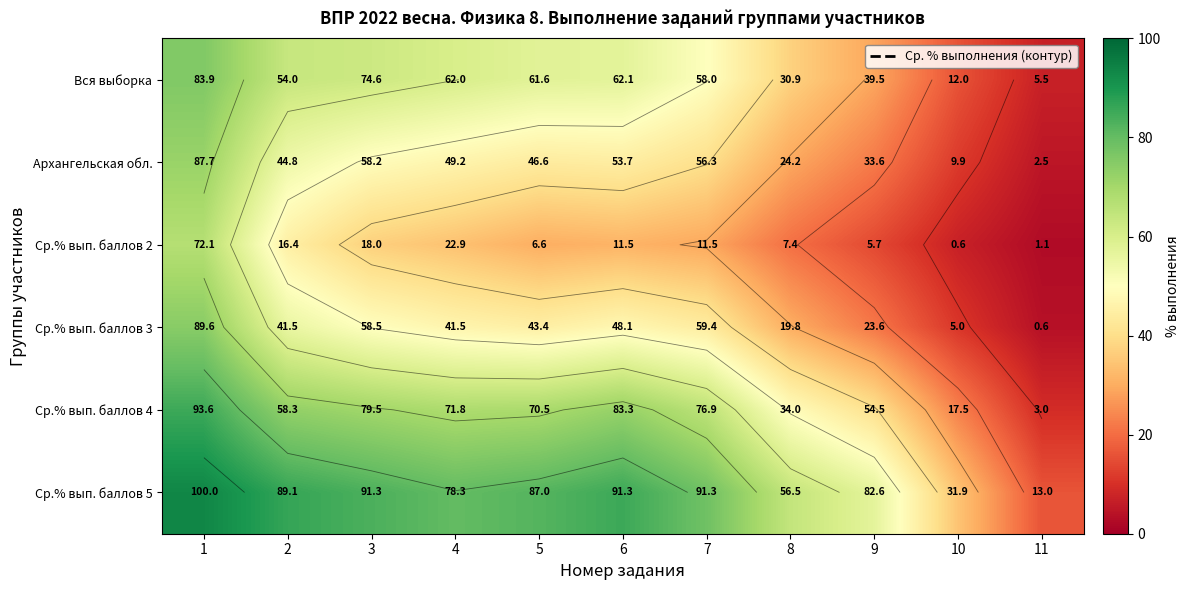

Is the value of Вся выборка at 5 greater than the value of Ср.% вып. баллов 2 at 2?

Yes